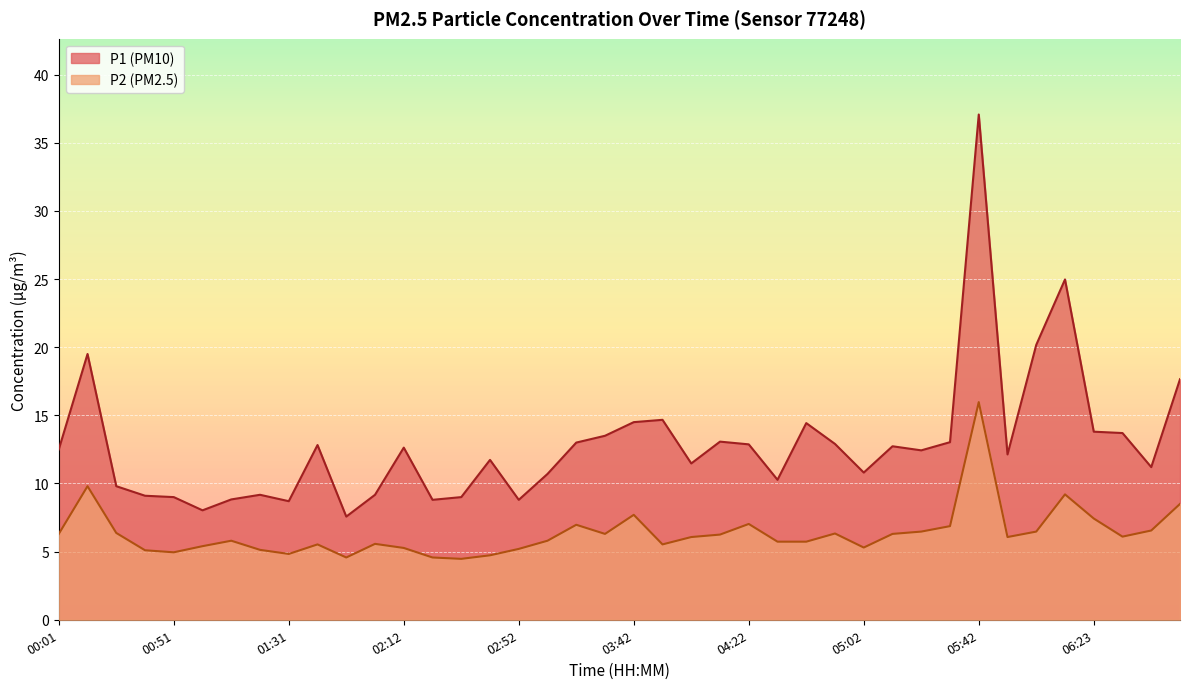

Reading left to right, what are all the values shown in this chart?

P1: 12.5	19.5	9.8	9.1	9.0	8.0	8.8	9.2	8.7	12.8	7.6	9.2	12.6	8.8	9.0	11.7	8.8	10.7	13.0	13.5	14.5	14.7	11.5	13.1	12.9	10.3	14.4	12.9	10.8	12.7	12.4	13.0	37.1	12.1	20.2	25.0	13.8	13.7	11.2	17.6
P2: 6.3	9.8	6.4	5.1	5.0	5.4	5.8	5.1	4.8	5.5	4.6	5.6	5.3	4.6	4.5	4.7	5.2	5.8	7.0	6.3	7.7	5.5	6.1	6.2	7.0	5.7	5.7	6.3	5.3	6.3	6.5	6.9	16.0	6.1	6.5	9.2	7.4	6.1	6.5	8.5